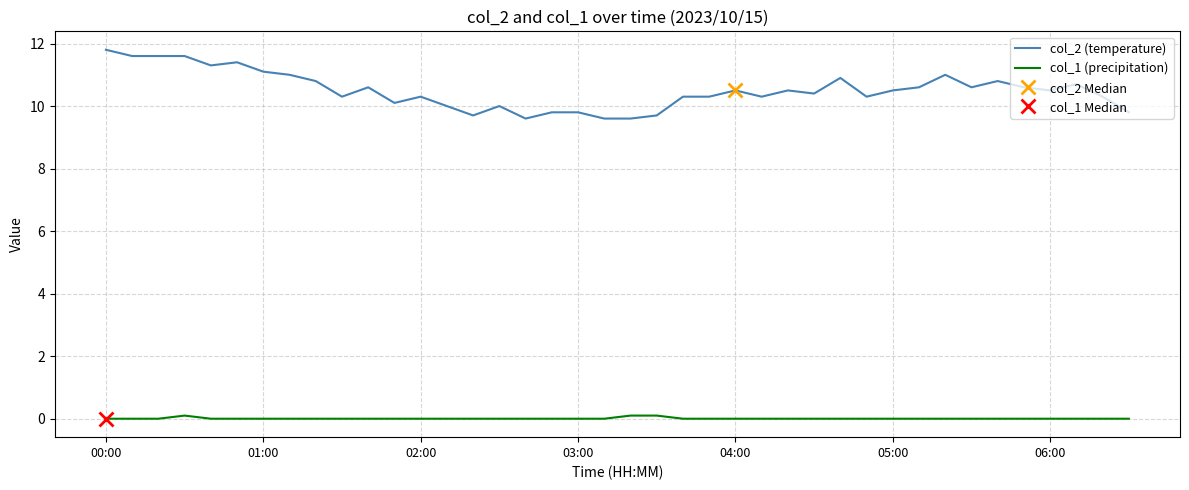

What value does the col_1 (precipitation) series have at 20?

0.1